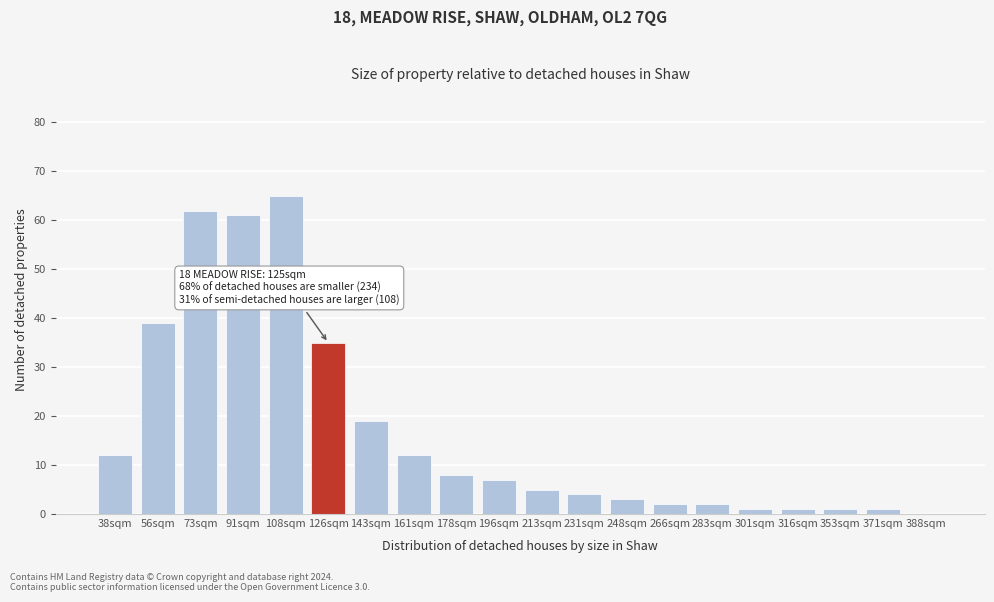

Reading right to left, transcribe all the data shown in this chart.

388sqm=0	371sqm=1	353sqm=1	316sqm=1	301sqm=1	283sqm=2	266sqm=2	248sqm=3	231sqm=4	213sqm=5	196sqm=7	178sqm=8	161sqm=12	143sqm=19	126sqm=35	108sqm=65	91sqm=61	73sqm=62	56sqm=39	38sqm=12